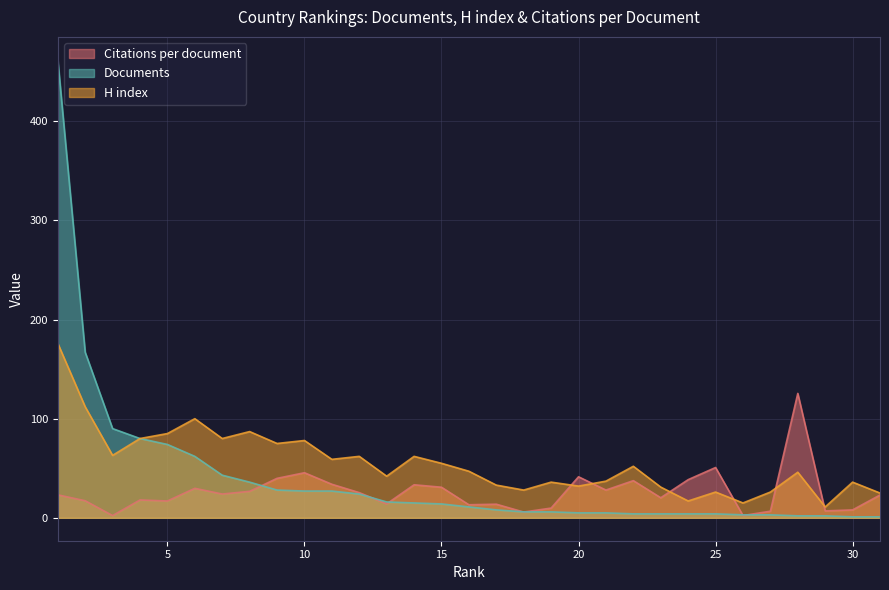

Which category has the highest value across all series?

1